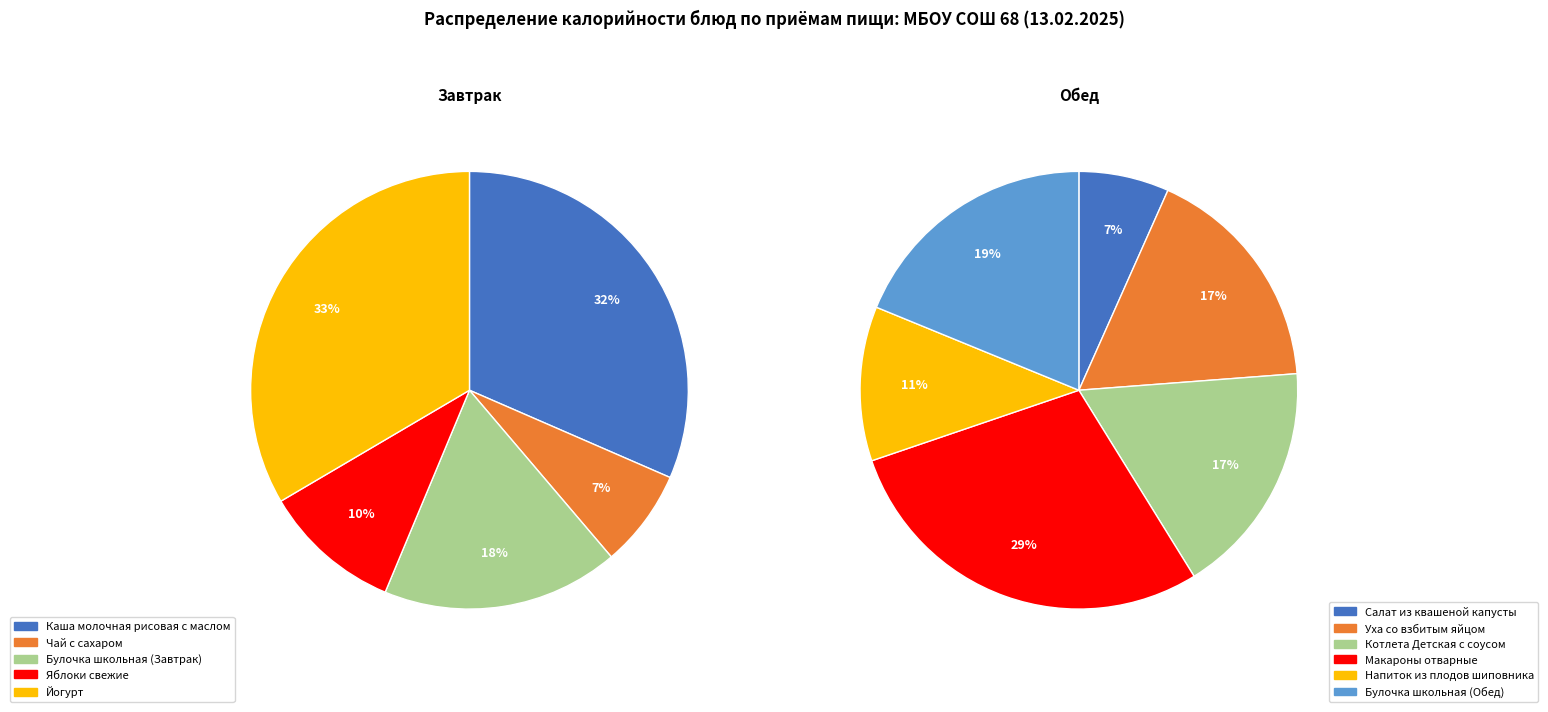

Count the number of slices in the pie.

11